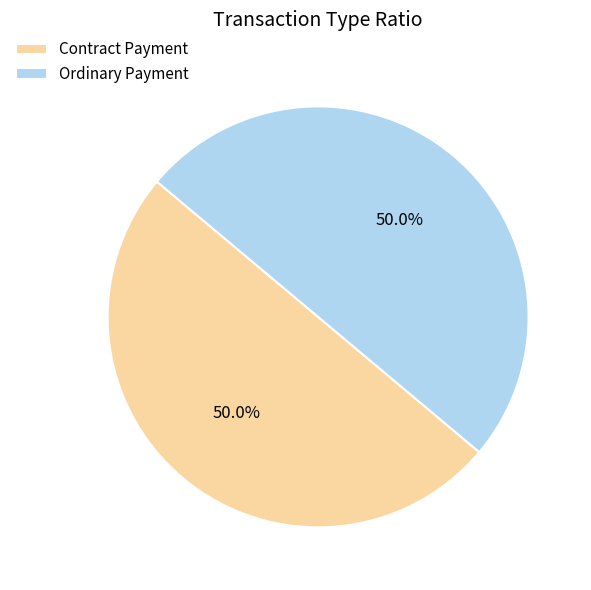

What is the total percentage of Contract Payment and Ordinary Payment?

100.0%